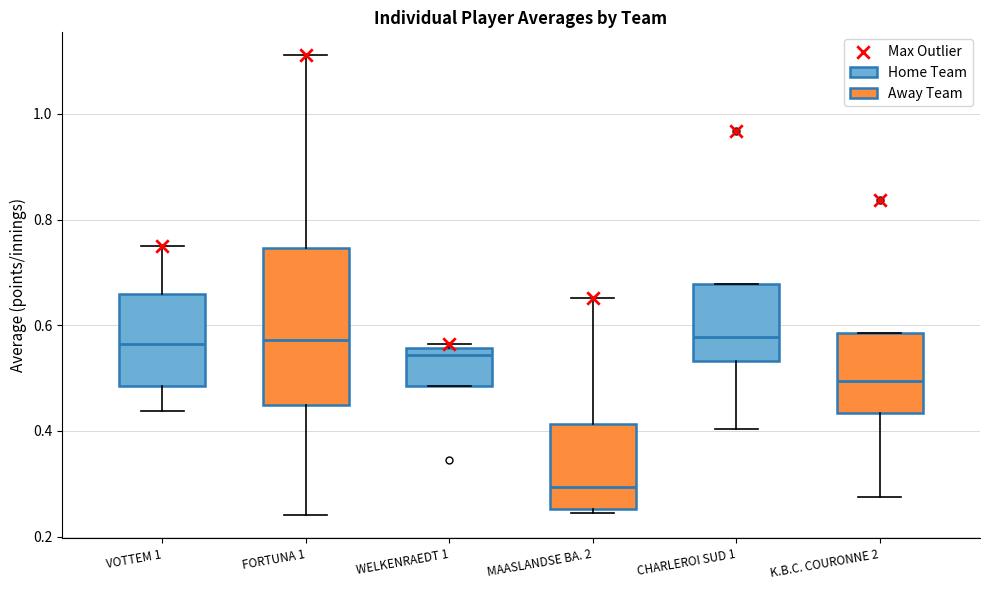

Where does the median line of the box for CHARLEROI SUD 1 sit on the y-axis? The values are not printed on the chart, so give them approximately, as read against the axis.

0.58